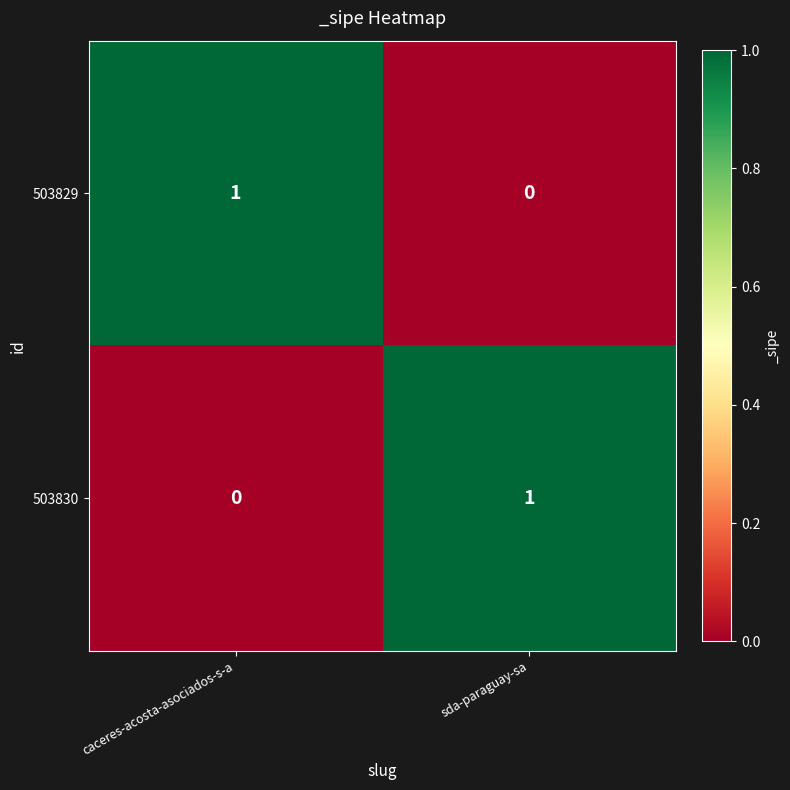

Rank the series at sda-paraguay-sa from highest to lowest value.

503830, 503829